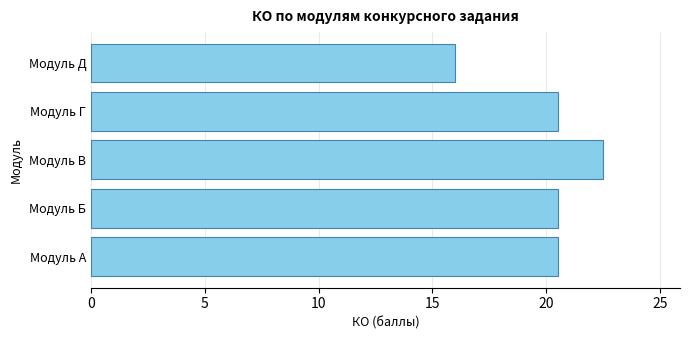

What is the change in value from Модуль А to Модуль Д?

-4.5